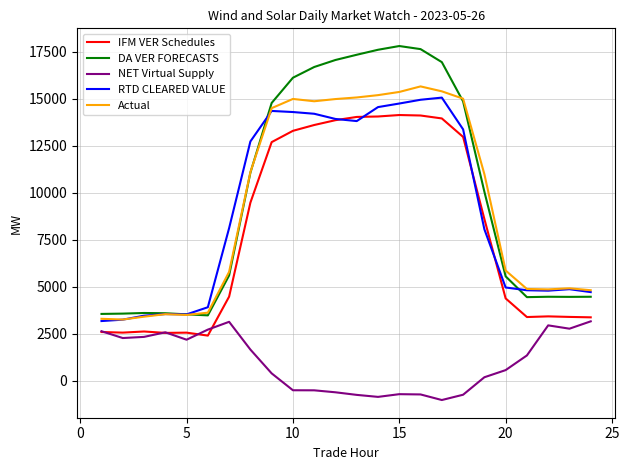

List the series in order of their peak value, lowest first.

NET Virtual Supply, IFM VER Schedules, RTD CLEARED VALUE, Actual, DA VER FORECASTS